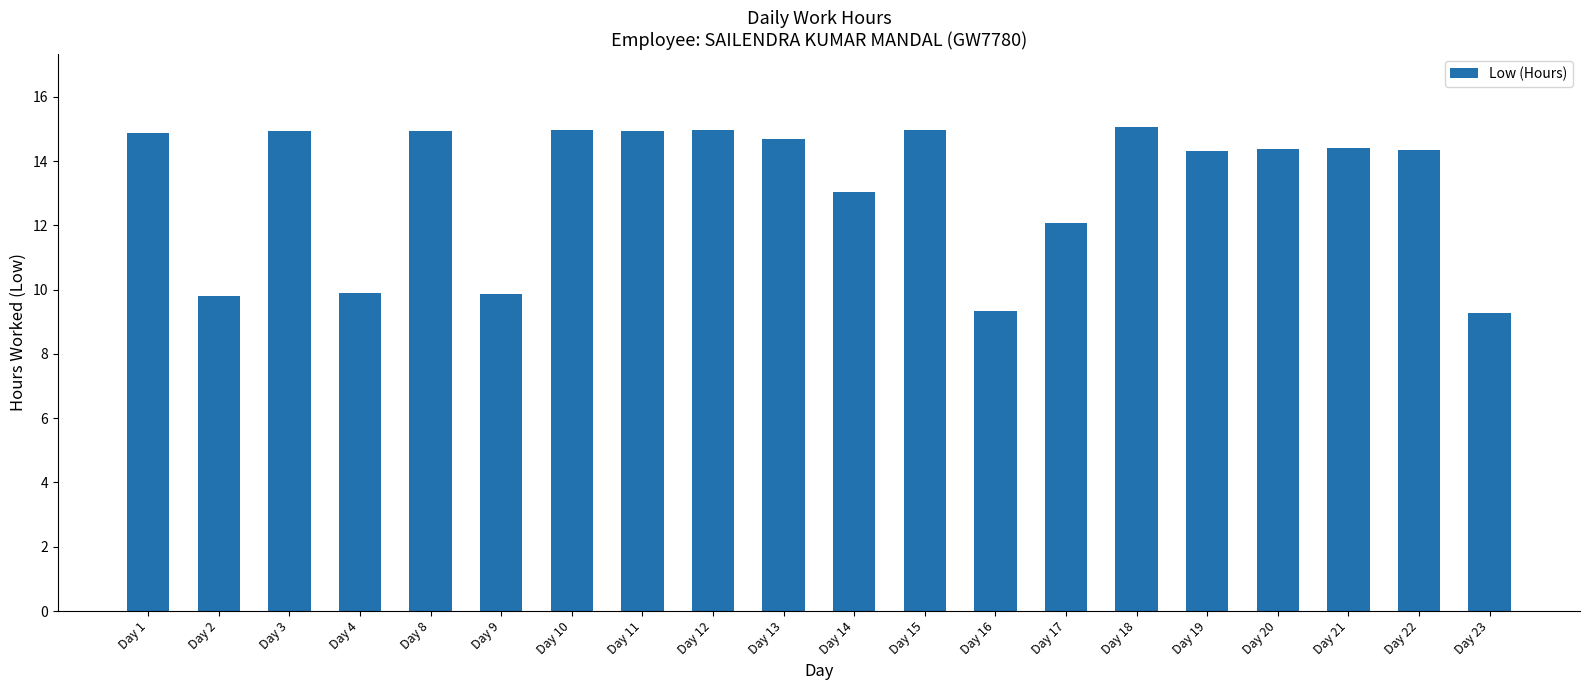

Read the value at Day 14.

13.0